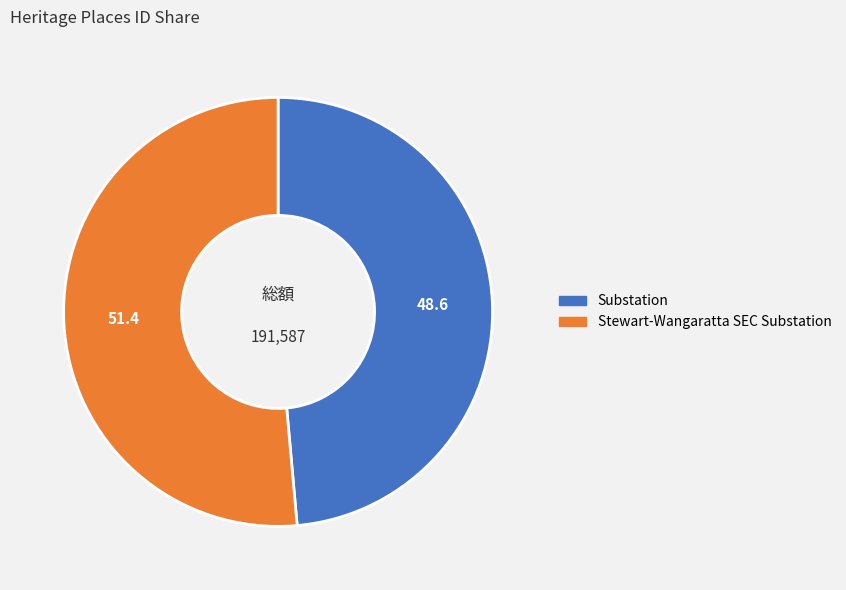

Is there any slice that represents more than half of the pie?

Yes